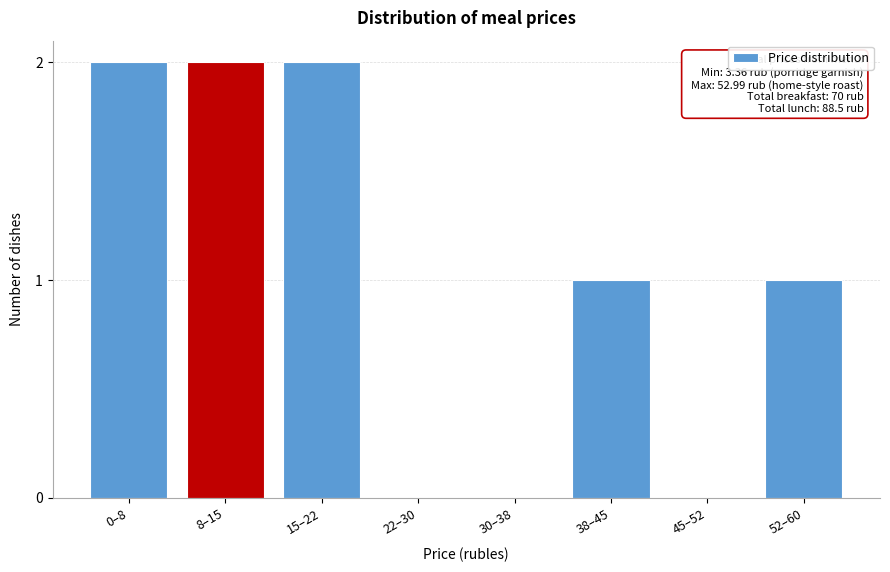

Reading left to right, list all the values displayed in this chart.

0–8=2	8–15=2	15–22=2	22–30=0	30–38=0	38–45=1	45–52=0	52–60=1